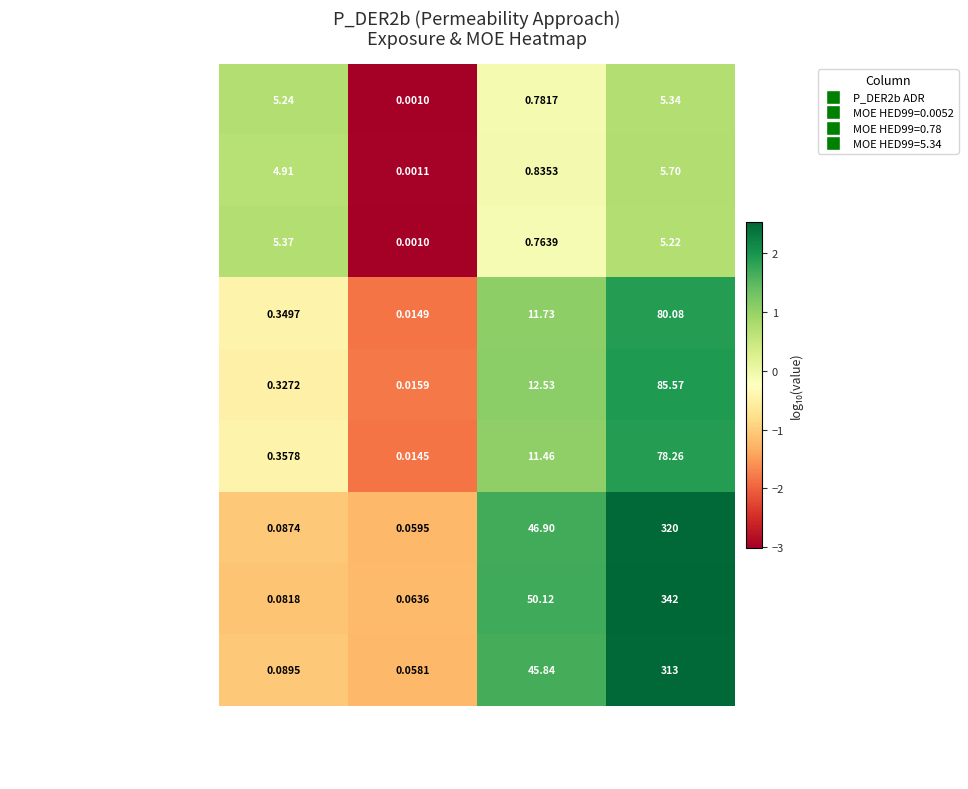

At which category does the chart reach its minimum across all series?

MOE HED99=0.0052